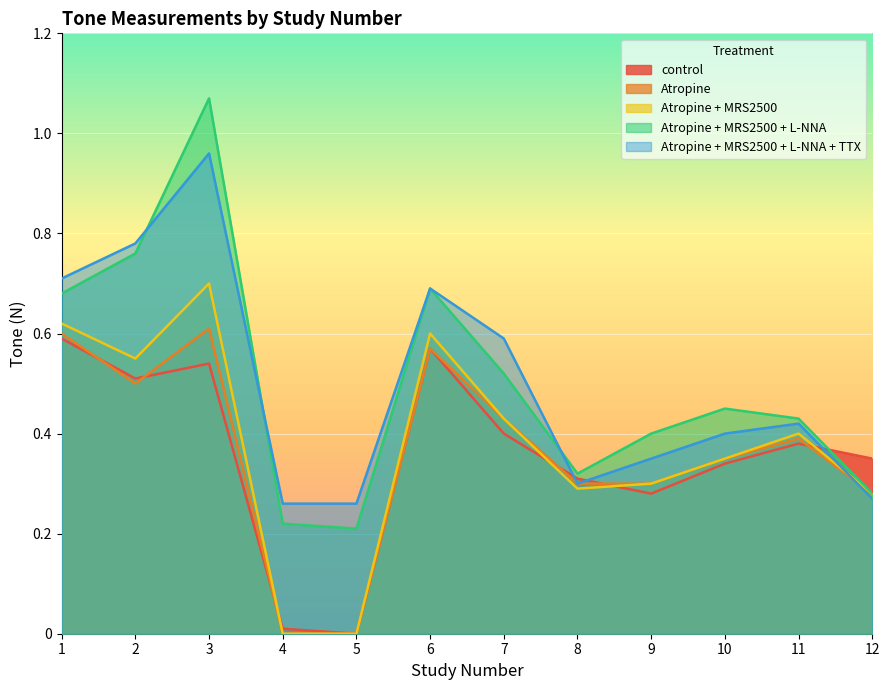

Which series changed the most between 6 and 11?

Atropine + MRS2500 + L-NNA + TTX